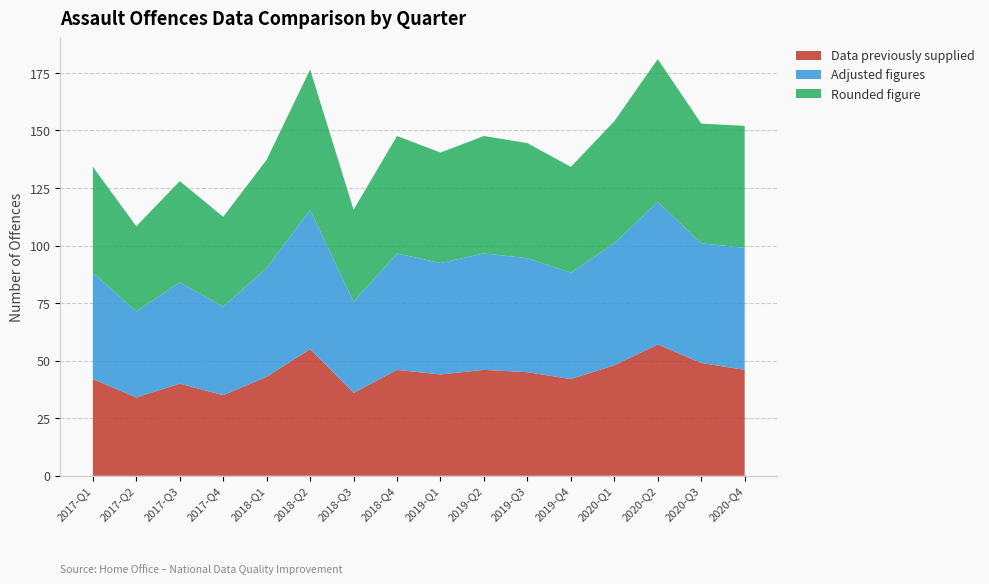

Reading right to left, transcribe all the data shown in this chart.

Data previously supplied: 46.0	49.0	57.0	48.0	42.0	45.0	46.0	44.0	46.0	36.0	55.0	43.0	35.0	40.0	34.0	42.0
Adjusted figures: 53.0	52.0	62.0	53.0	46.2	49.5	50.6	48.4	50.6	39.6	60.5	47.3	38.5	44.0	37.4	46.2
Rounded figure: 53.0	52.0	62.0	53.0	46.0	50.0	51.0	48.0	51.0	40.0	61.0	47.0	39.0	44.0	37.0	46.0